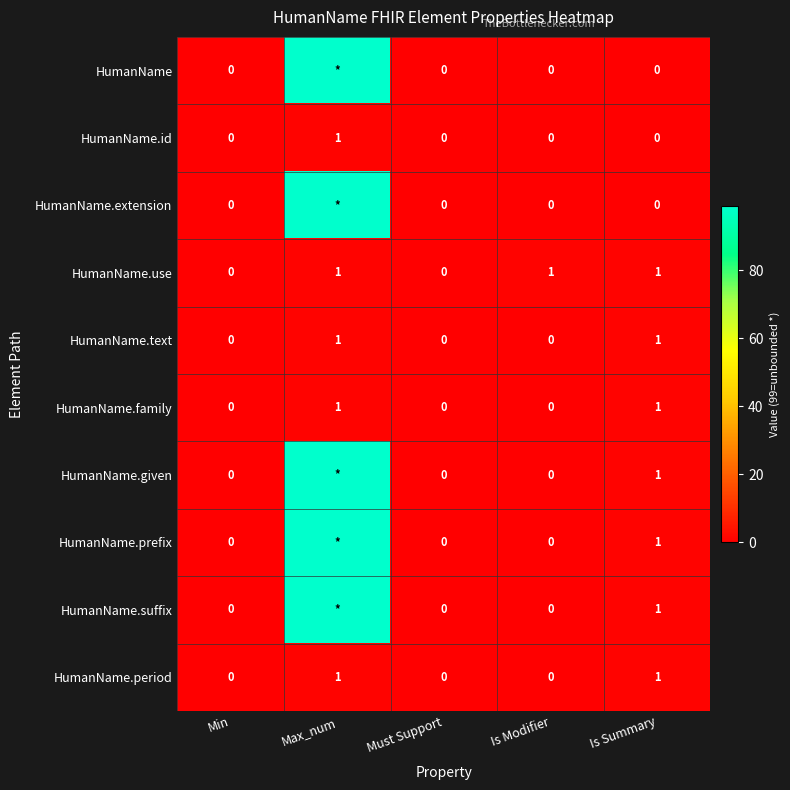

How many series are shown in this chart?

10